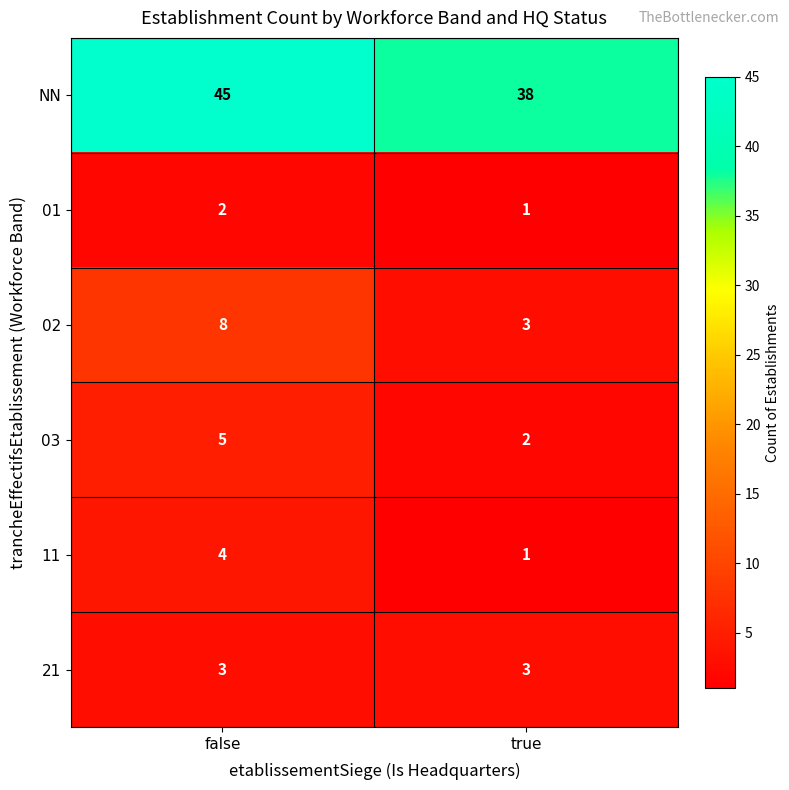

At which category is the sum across all series the highest?

false